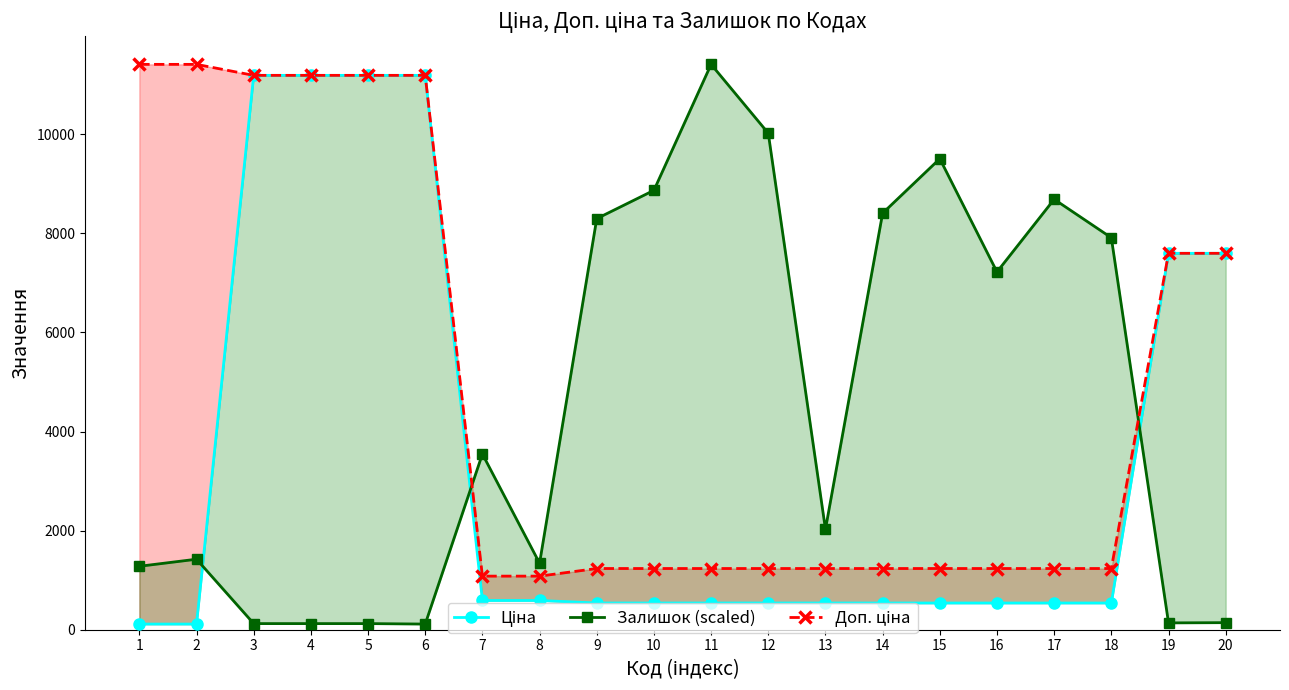

What is the difference between the second highest and second lowest values in the Доп. ціна series?

10328.3